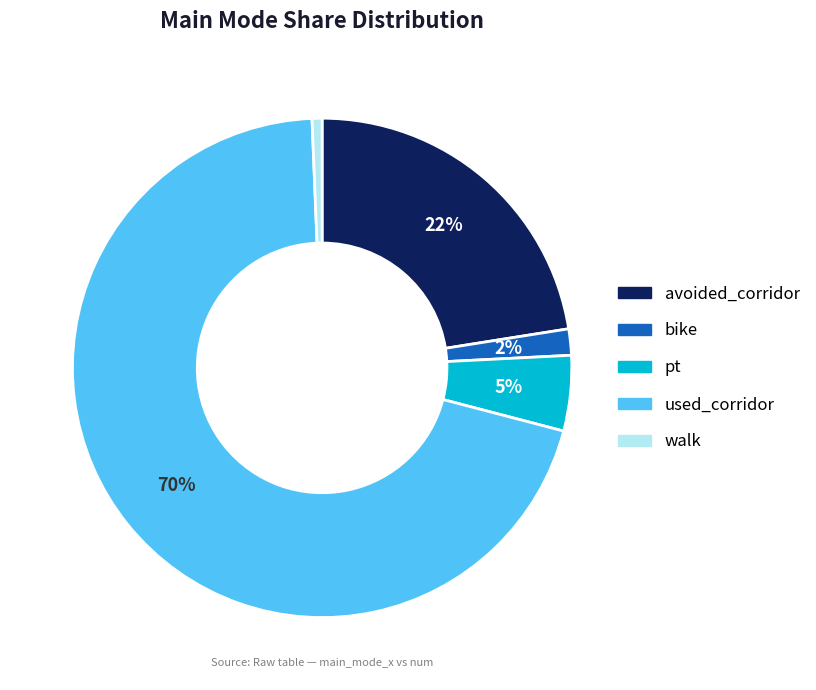

Does any single category account for the majority?

Yes